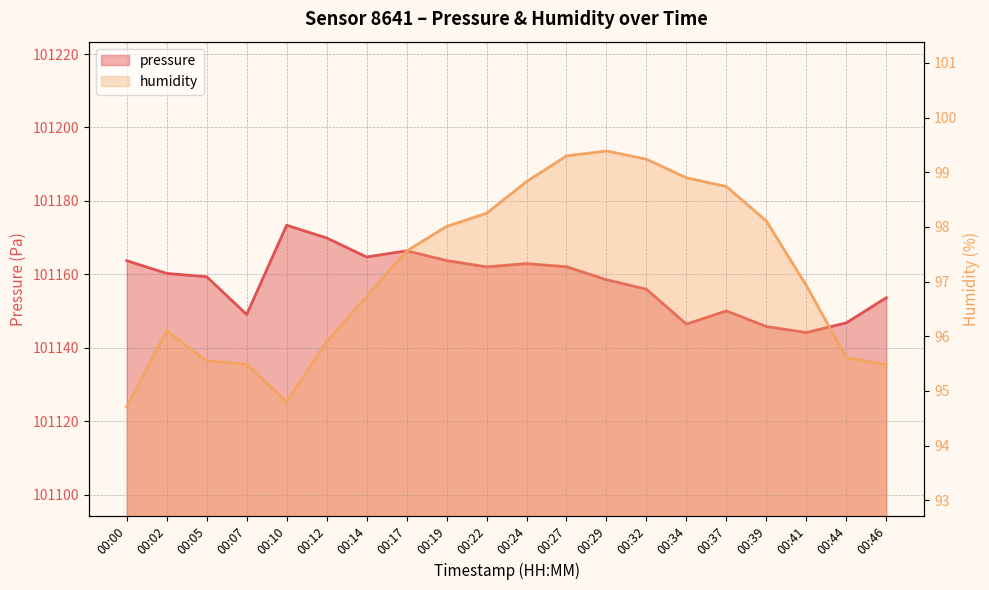

Reading right to left, transcribe all the data shown in this chart.

pressure: 00:46=101153.6	00:44=101146.8	00:41=101144.1	00:39=101145.8	00:37=101150.0	00:34=101146.4	00:32=101155.9	00:29=101158.5	00:27=101162.1	00:24=101162.9	00:22=101162.0	00:19=101163.8	00:17=101166.4	00:14=101164.7	00:12=101169.9	00:10=101173.4	00:07=101149.1	00:05=101159.3	00:02=101160.2	00:00=101163.7
humidity: 00:46=95.5	00:44=95.6	00:41=96.9	00:39=98.1	00:37=98.7	00:34=98.9	00:32=99.2	00:29=99.4	00:27=99.3	00:24=98.8	00:22=98.2	00:19=98.0	00:17=97.6	00:14=96.7	00:12=95.9	00:10=94.8	00:07=95.5	00:05=95.5	00:02=96.1	00:00=94.7